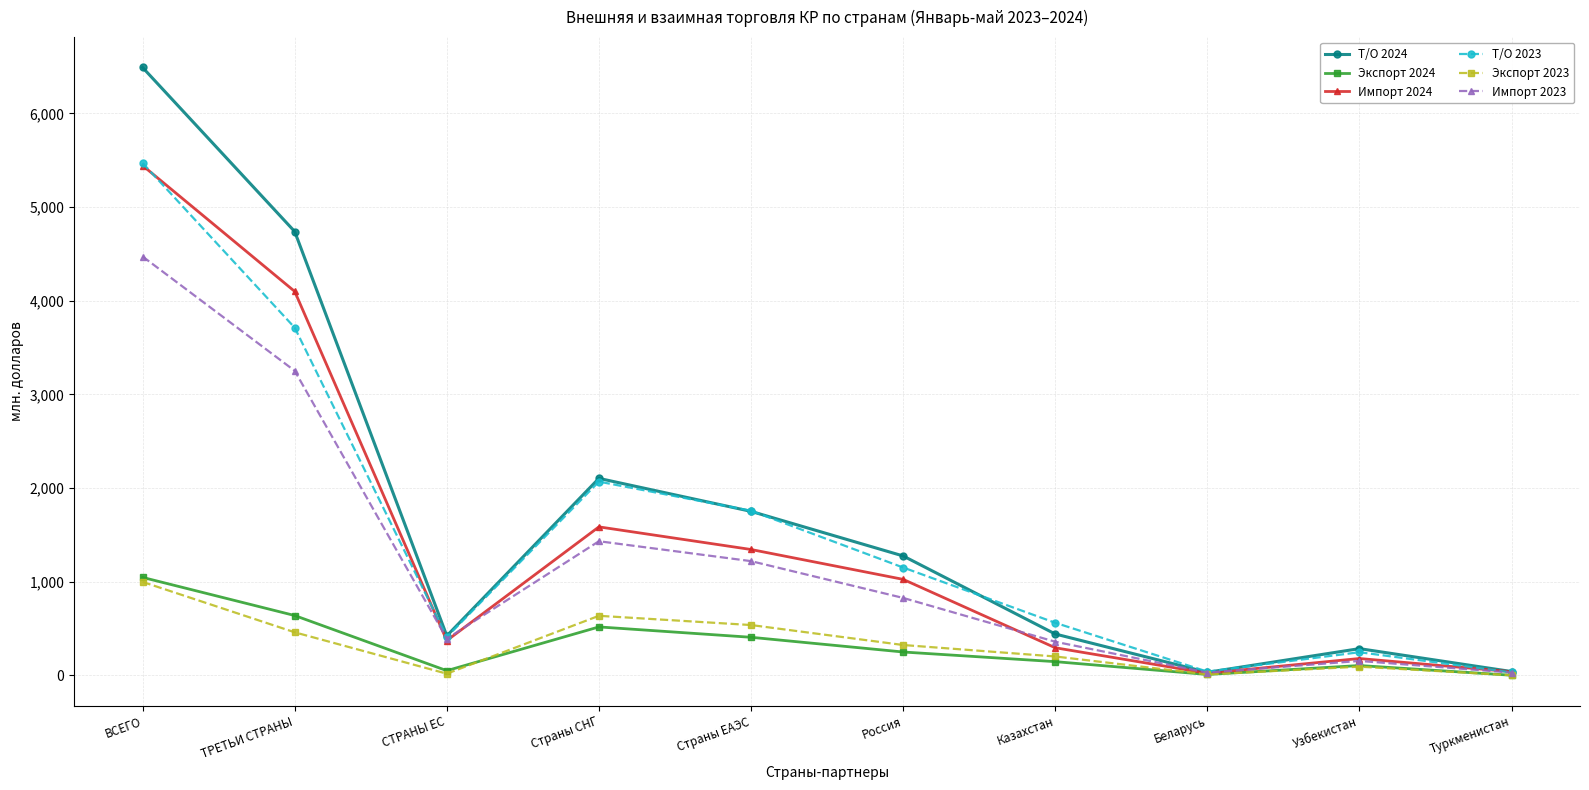

At how many categories does at least one series exceed 880?

5